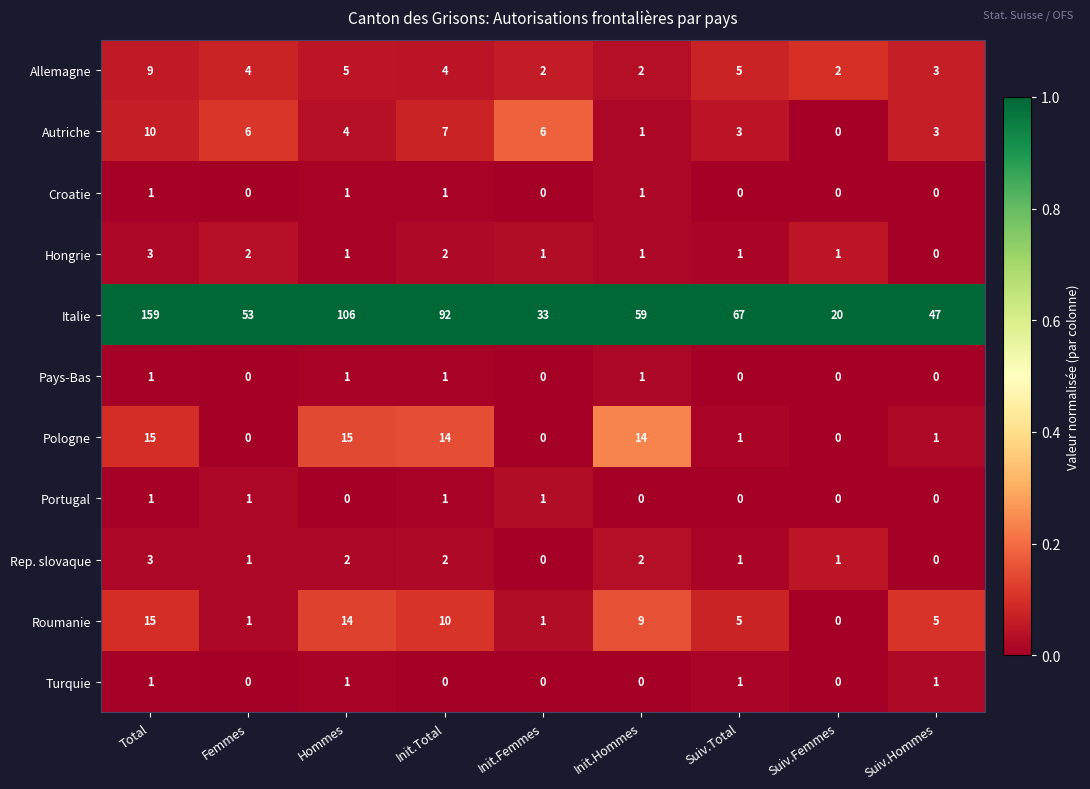

What is the total value across all series at Total?

218